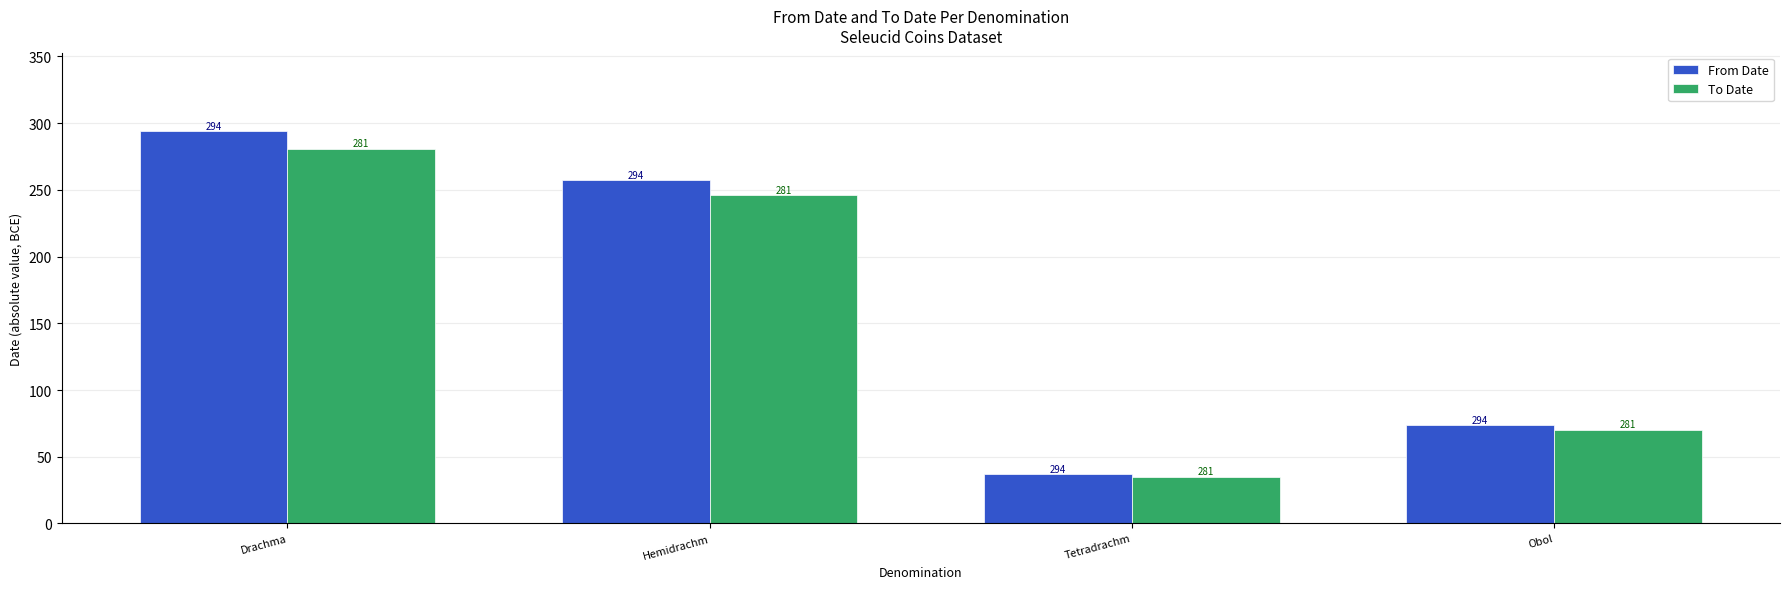

What is the label of the 2nd bar from the right?

Tetradrachm